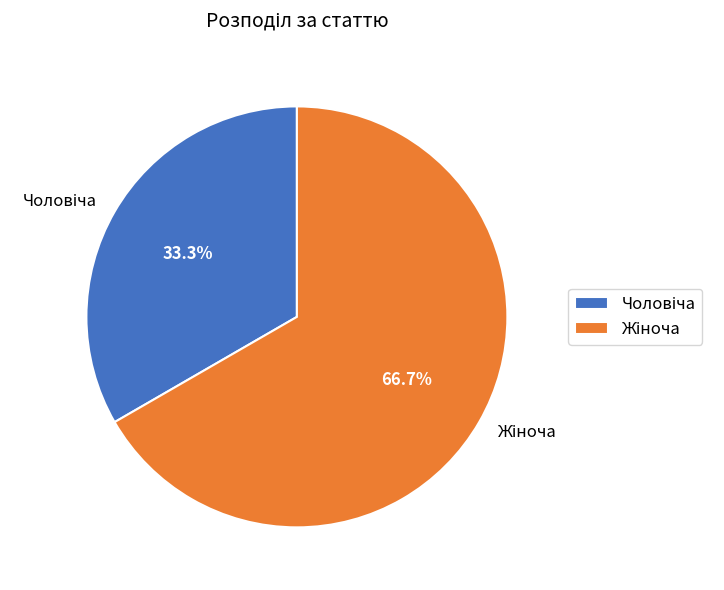

Is there a majority slice in this chart?

Yes